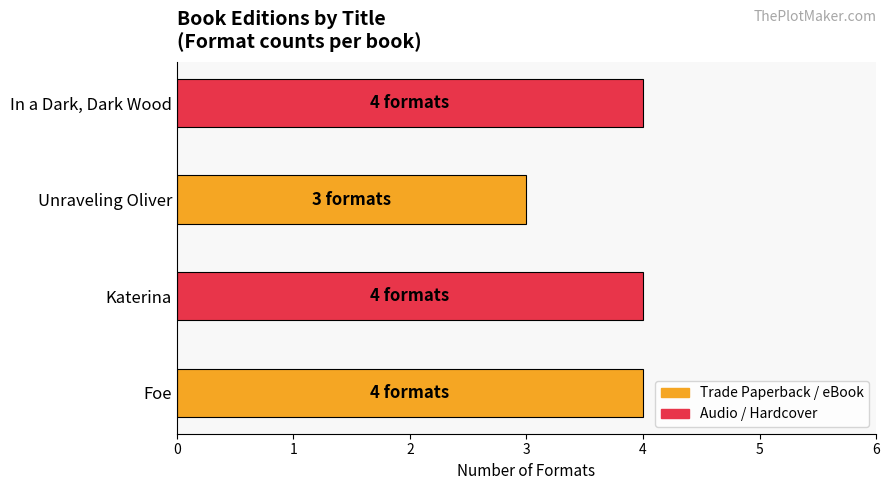

List the labels in order of value, smallest first.

Unraveling Oliver, Foe, Katerina, In a Dark, Dark Wood